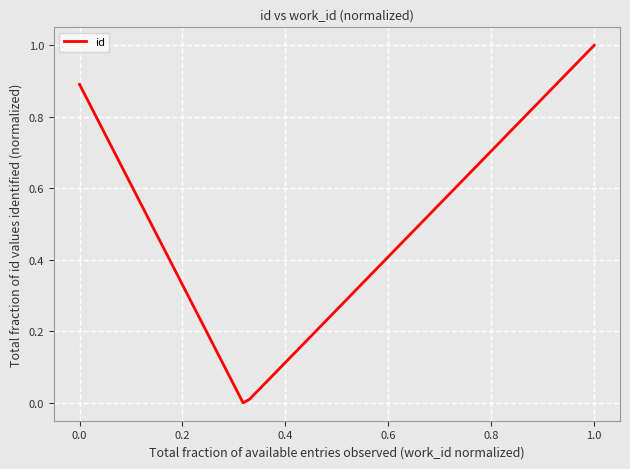

What is the difference between the second highest and second lowest values?

0.9